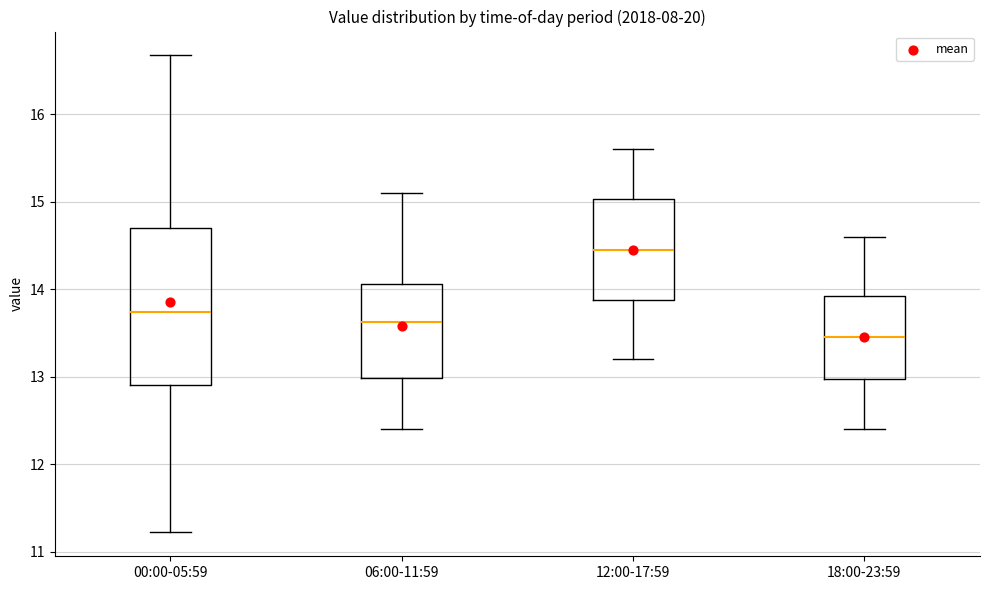

Which box is the tallest, from its lower edge to its upper edge?

00:00-05:59